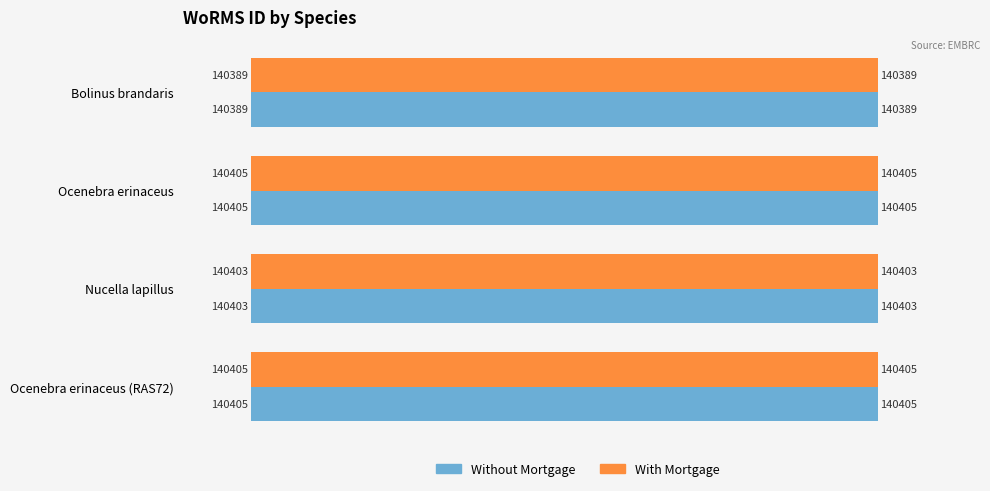

What is the minimum value for With Mortgage?

140389